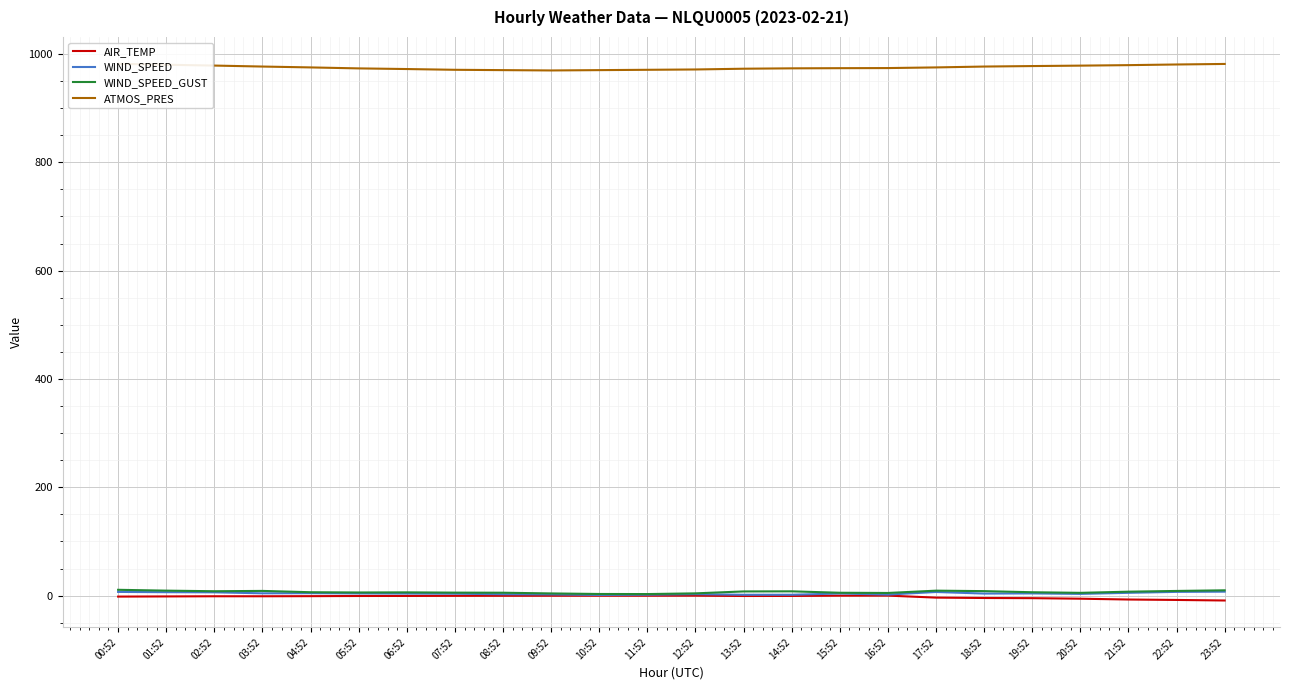

How many data points in AIR_TEMP are less than 0?

21